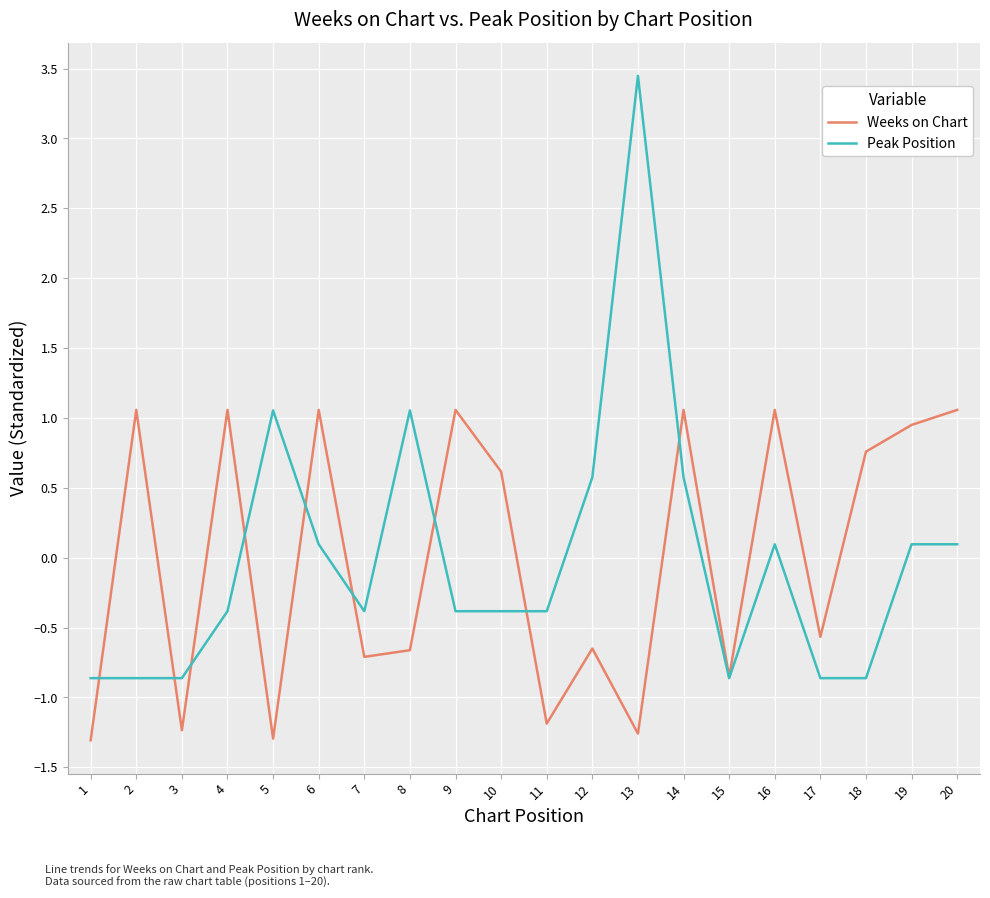

What is the maximum value for Peak Position?

3.4